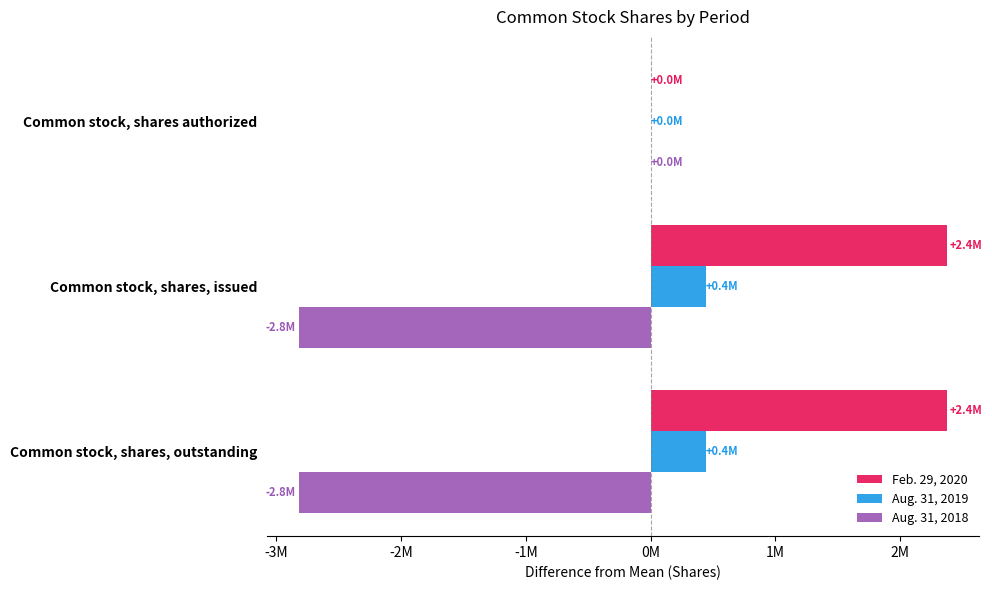

What is the value of the Aug. 31, 2019 bar at the 2nd from the left?

439972.7